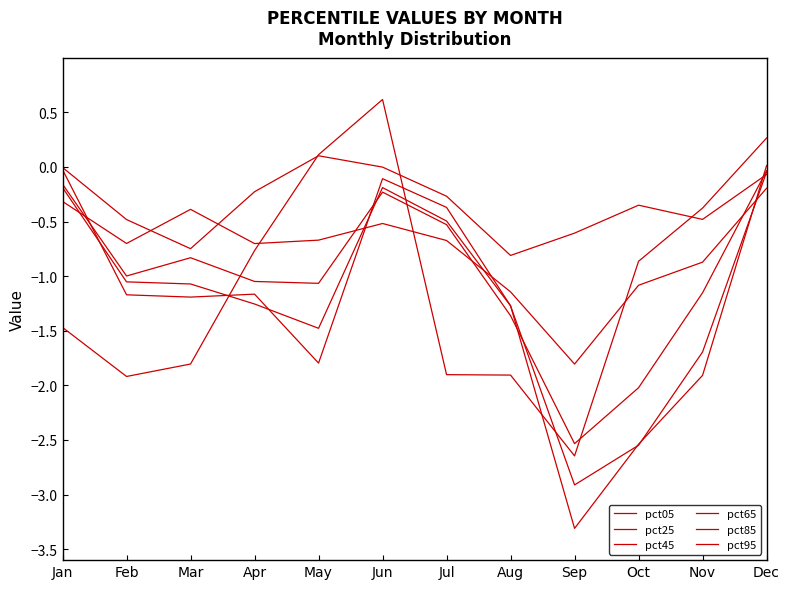

What is the value of the pct25 point at the 6th from the left?

-0.1